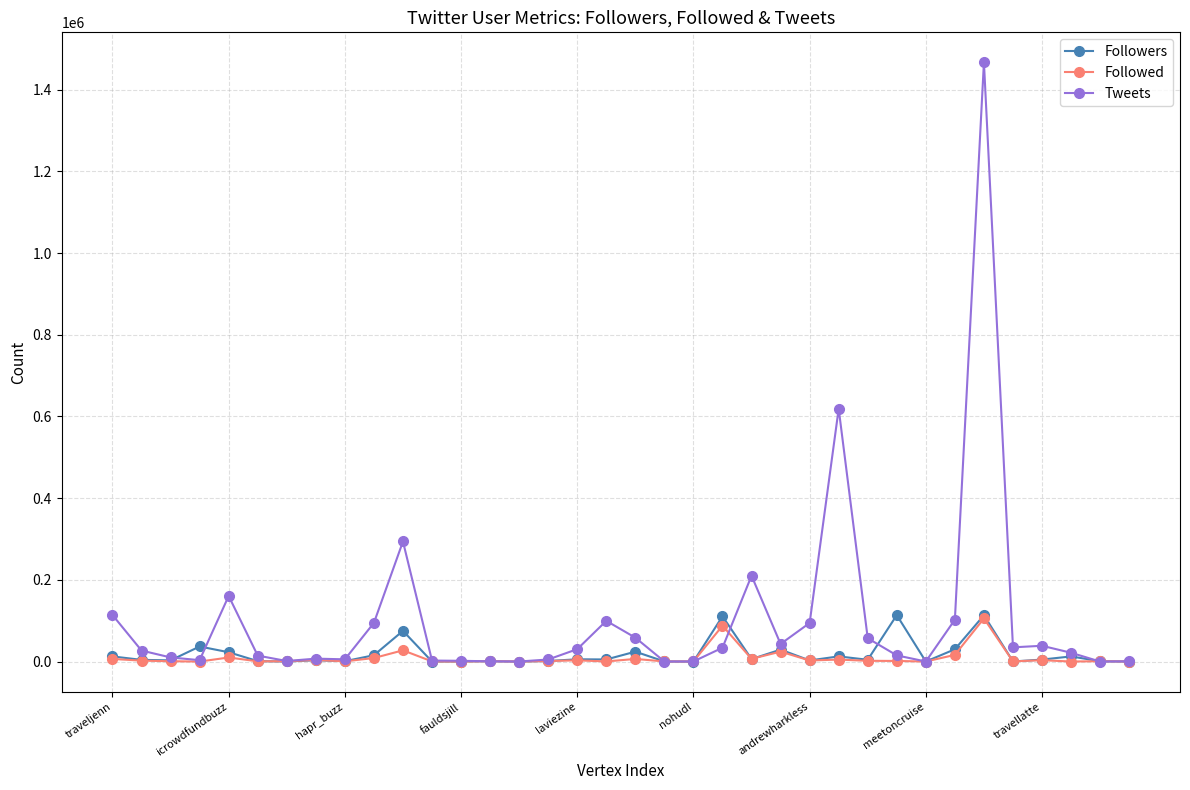

What is the average value of the Followed series?

9294